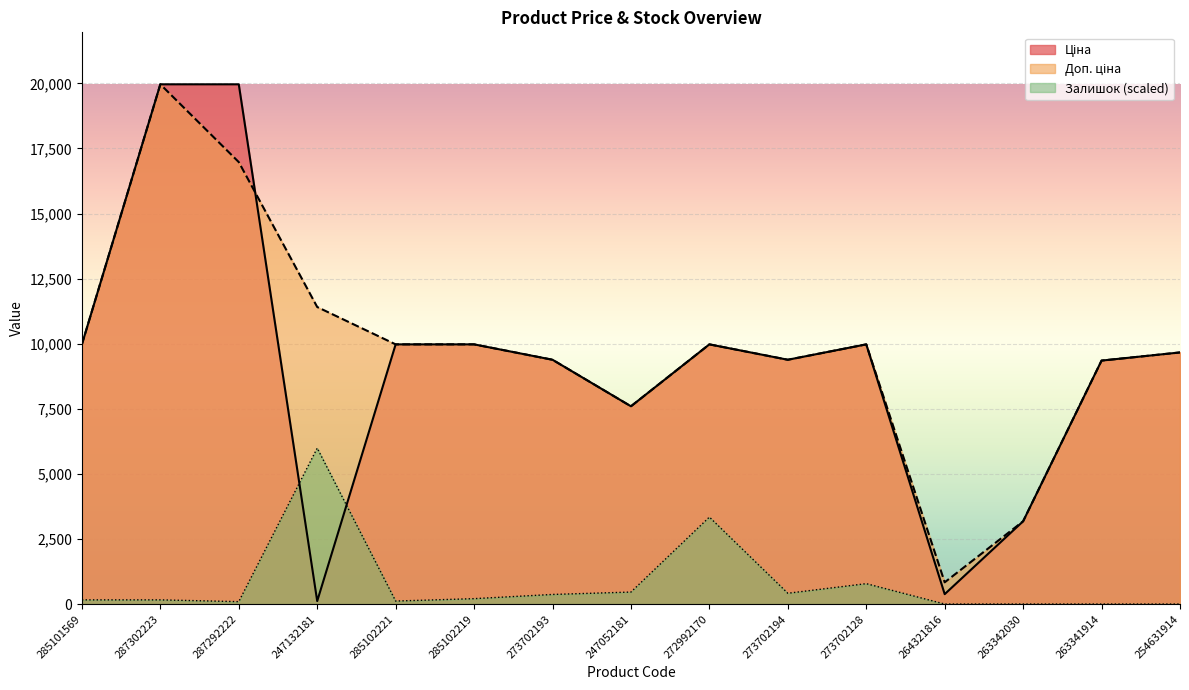

At which category is the sum across all series the highest?

287302223